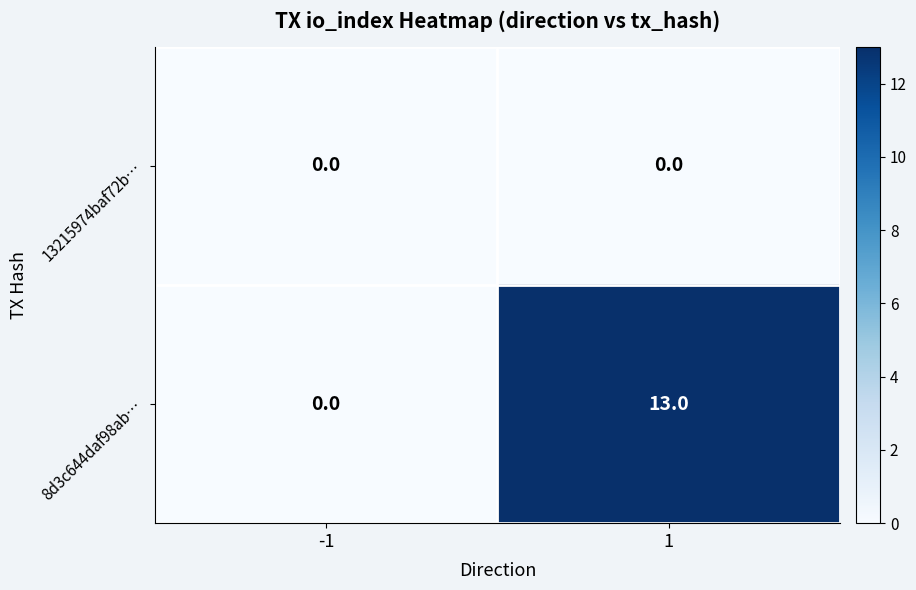

What is the maximum value shown in the chart?

13